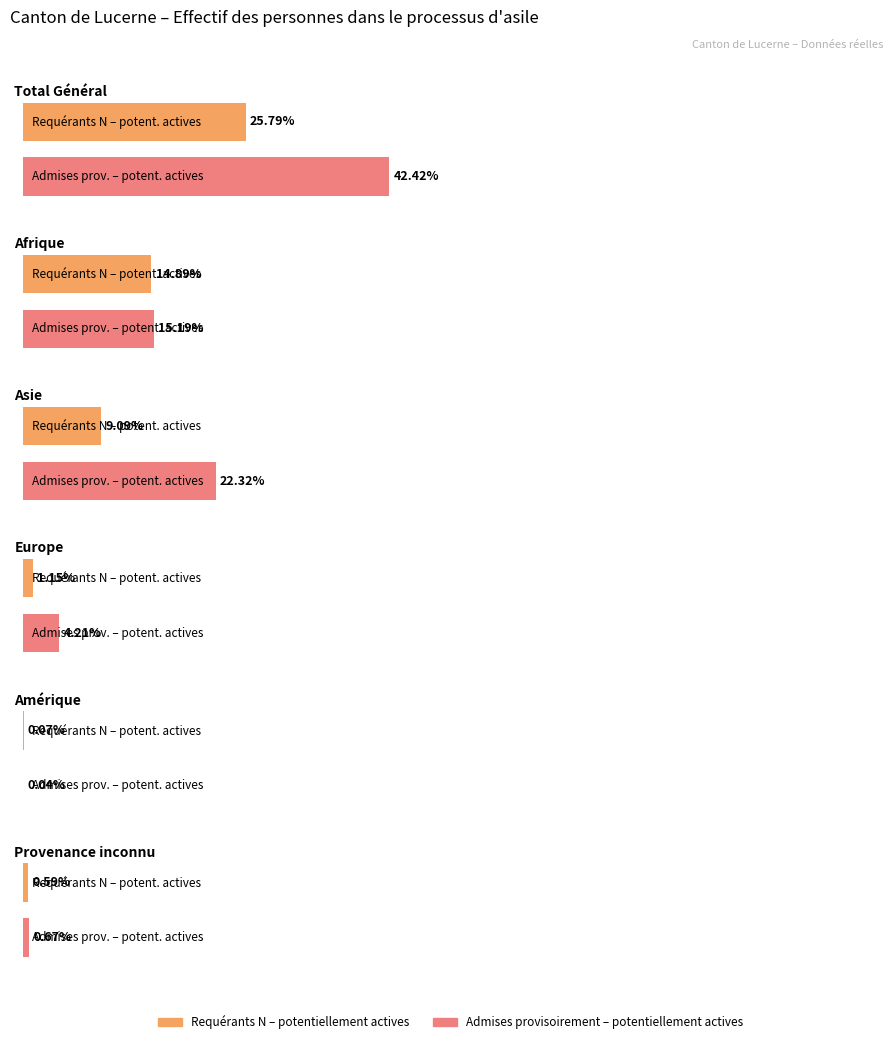

How many values in the Requérants N Total series exceed 376?

2